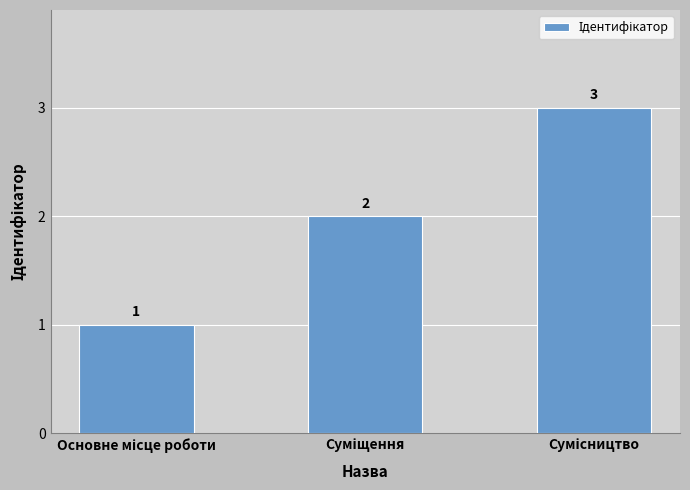

What is the minimum value shown in the chart?

1